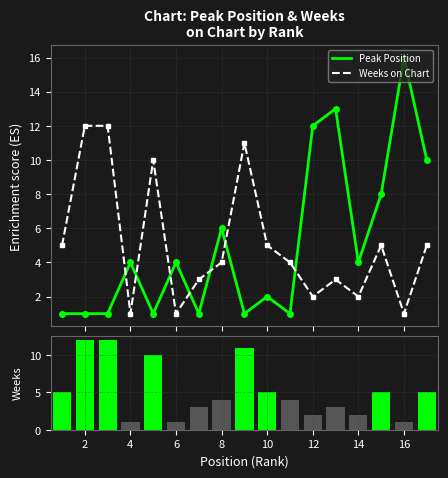

The value of Peak Position at 8 is 0. True or false?

False